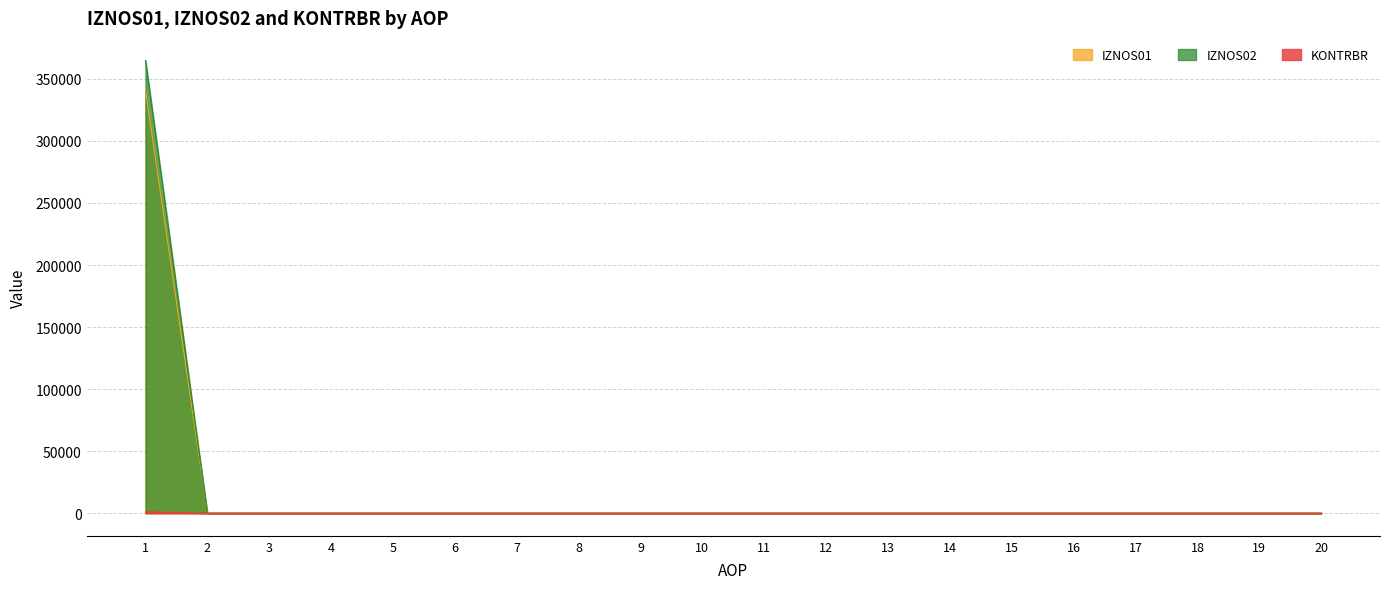

True or false: IZNOS01 and IZNOS02 intersect in this chart.

False